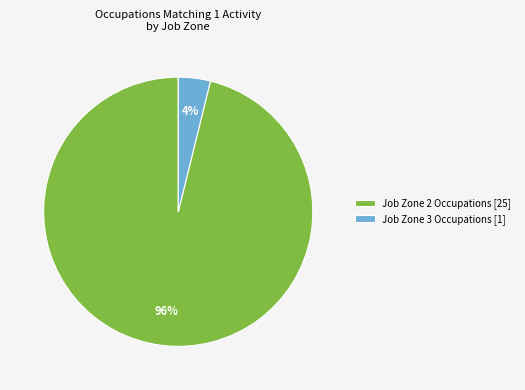

True or false: Job Zone 3 Occupations [1] accounts for 4% of the total.

True